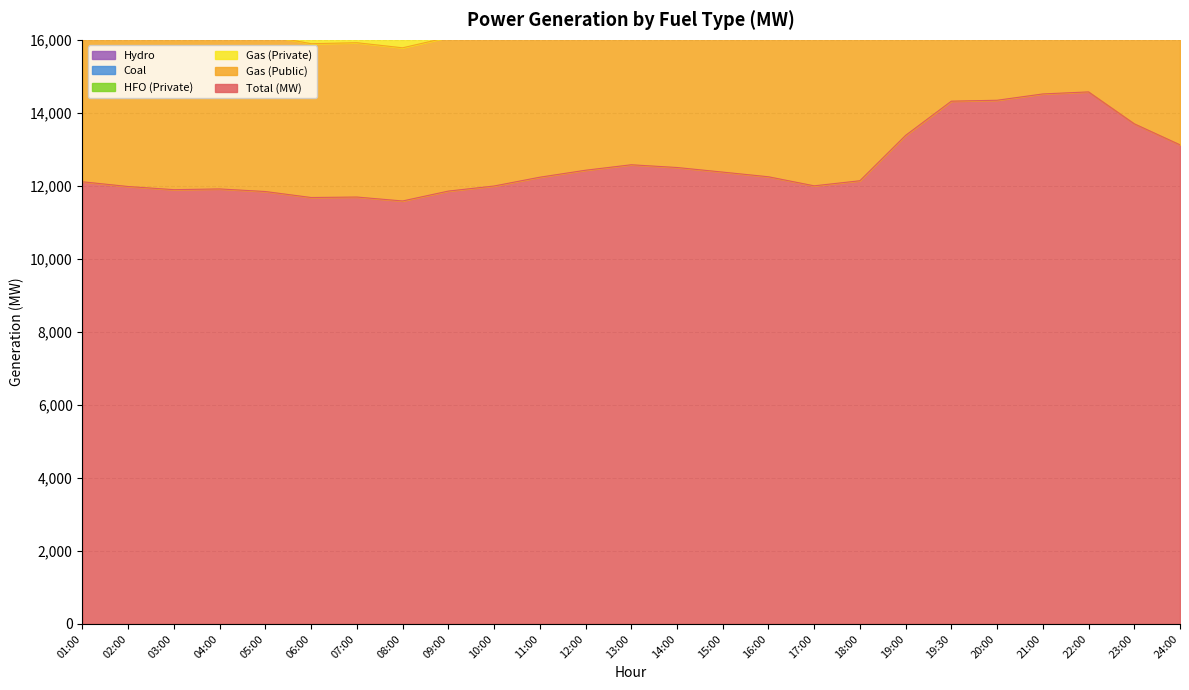

Which series has the largest total across all categories?

Total (MW)